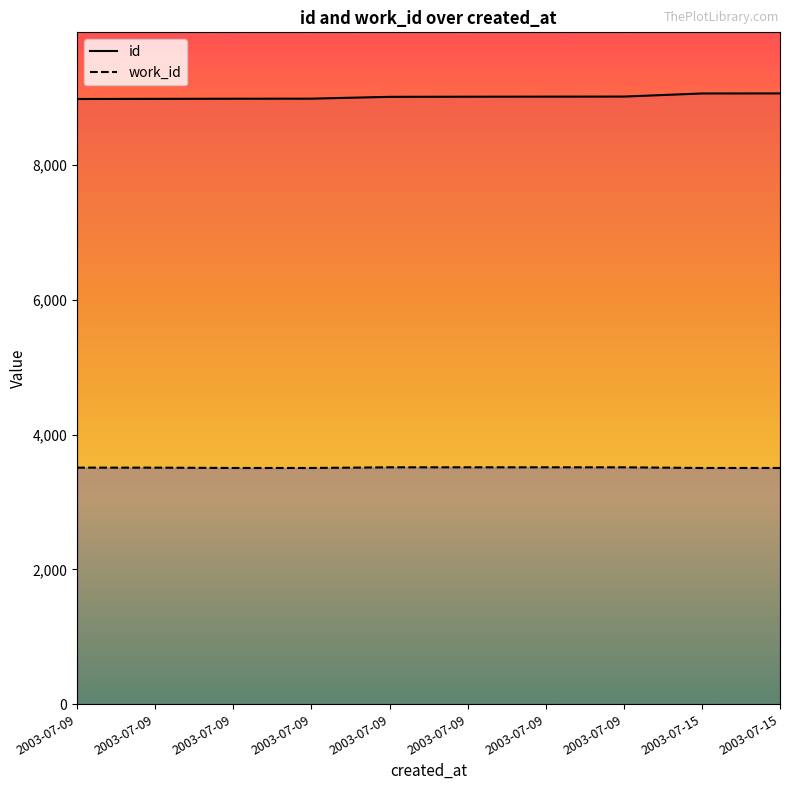

What is the maximum value for id?

9064